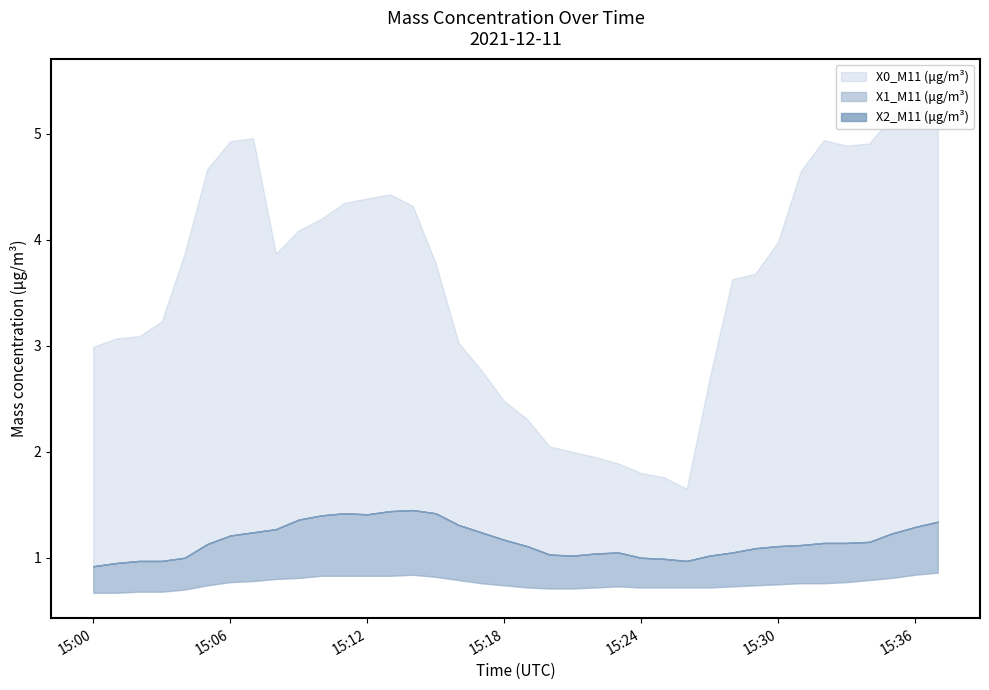

What is the sum of the X1_M11 (μg/m³) values at 15:25 and 15:26?

1.4